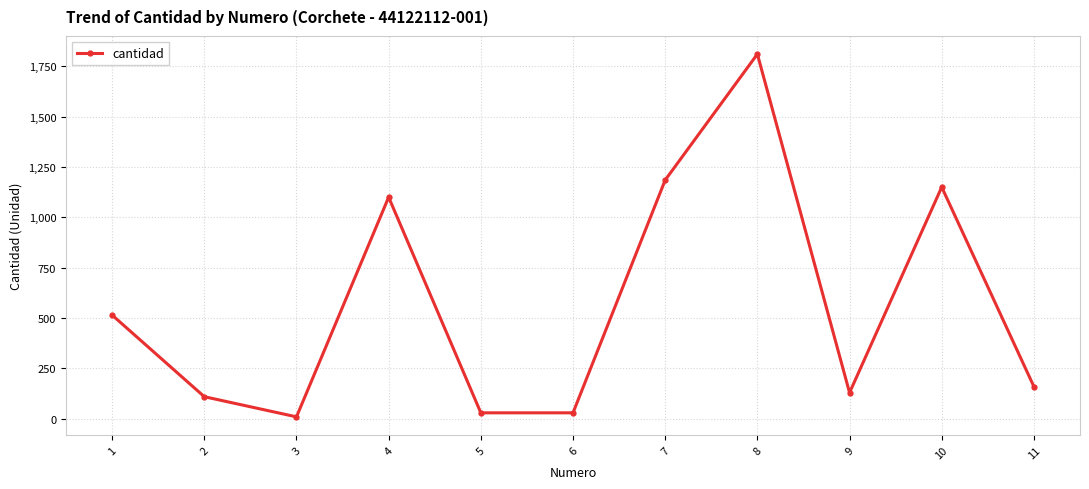

At which category does the chart reach its minimum across all series?

3